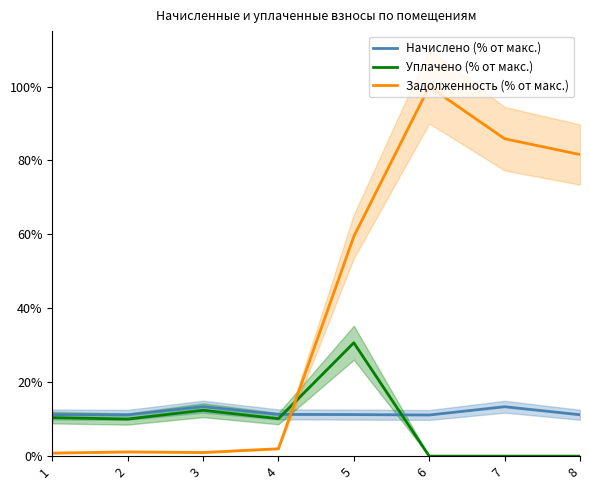

At which category does the chart reach its minimum across all series?

6